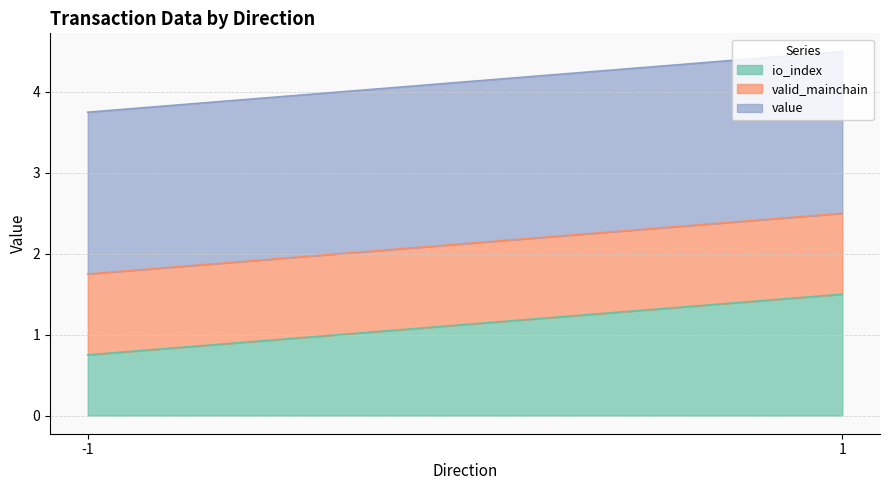

What is the total value across all series at 1?

4.5